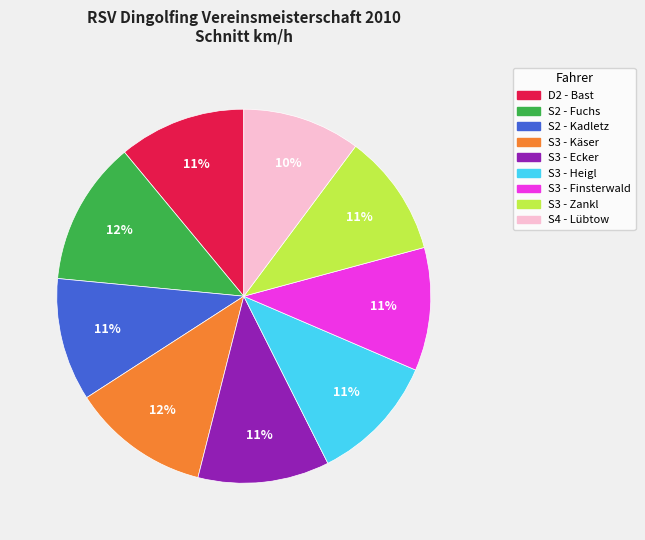

What percentage is the S2 - Fuchs slice, to the nearest percent?

12%